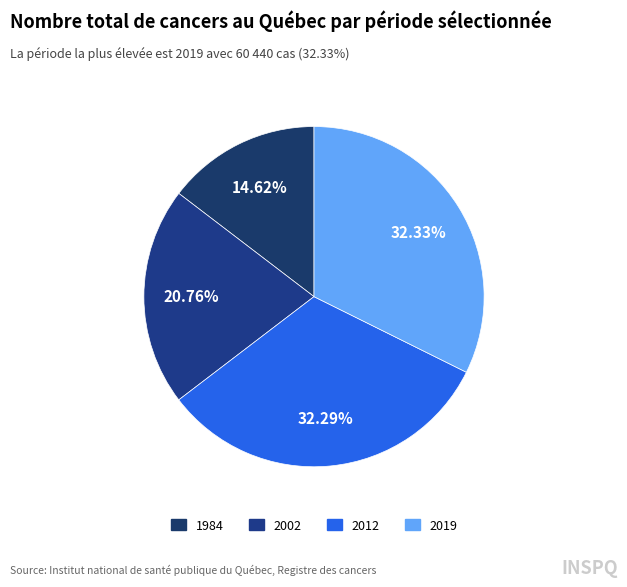

What is the change in value from 1984 to 2002?

+11472